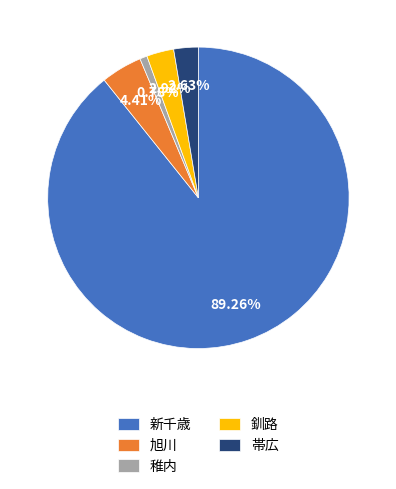

What is the majority slice?

新千歳